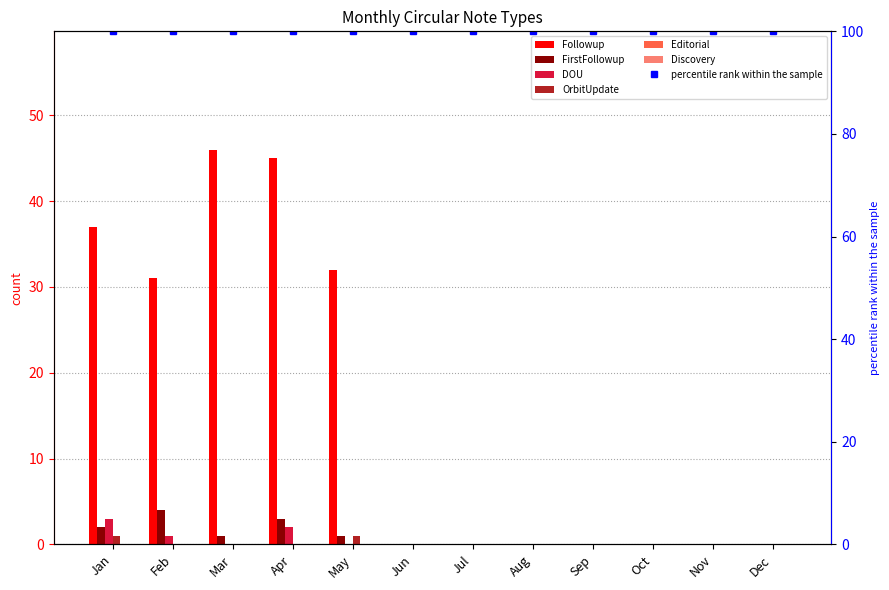

What is the total value across all series at May?

34